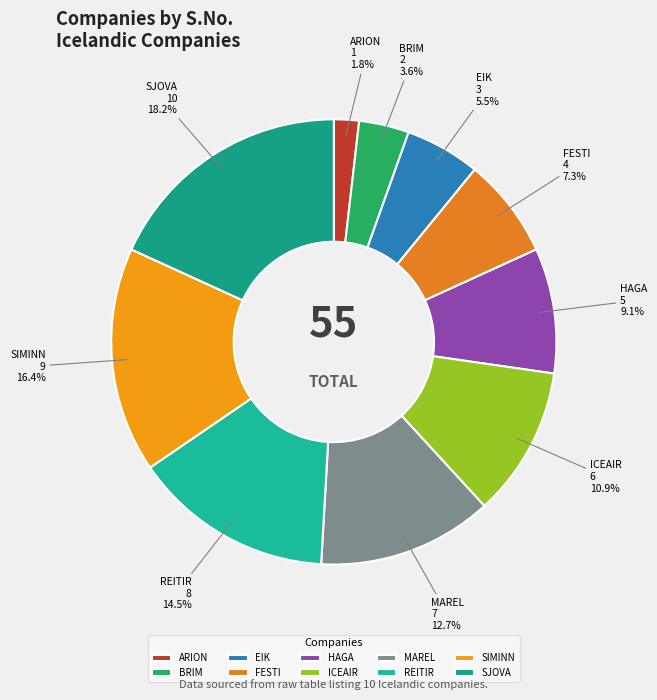

To the nearest percent, what is the average slice percentage?

10%